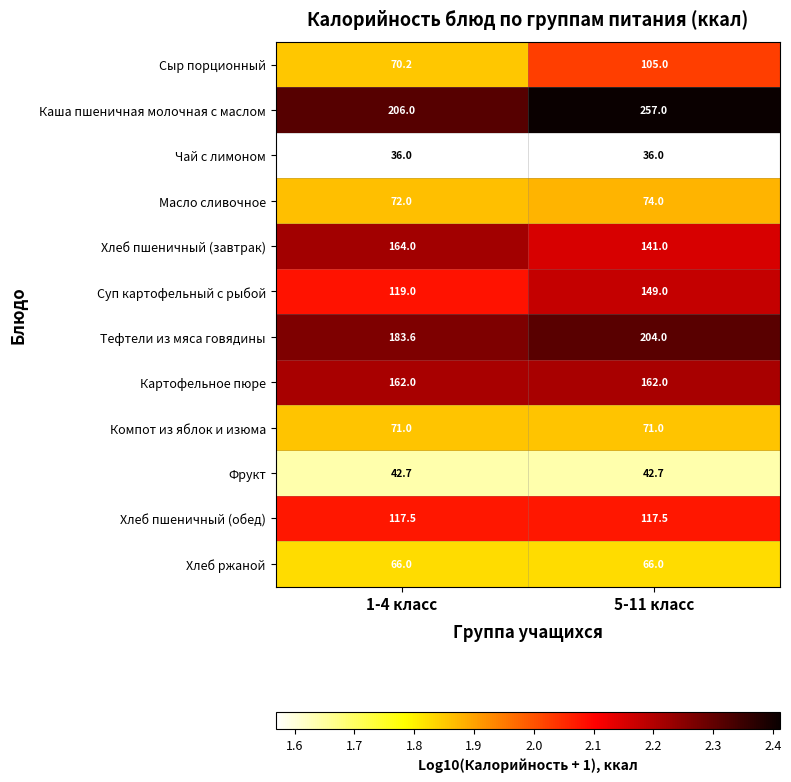

What is the average value of the Компот из яблок и изюма series?

71.0